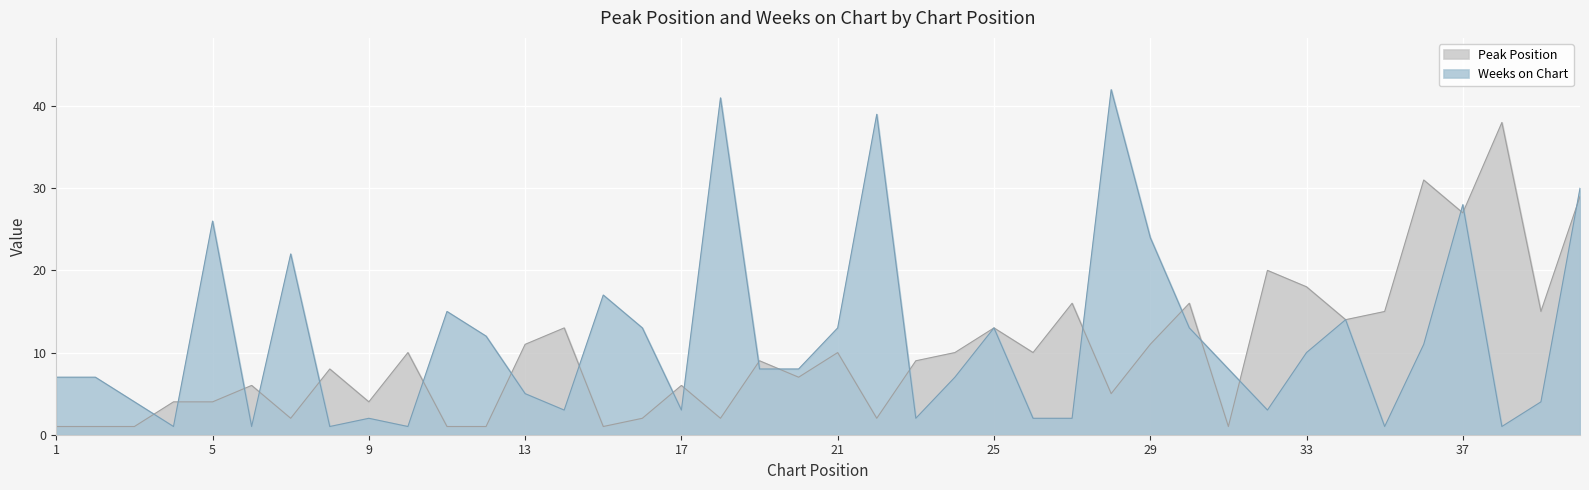

True or false: Weeks on Chart has more than 1 interior local peaks.

True